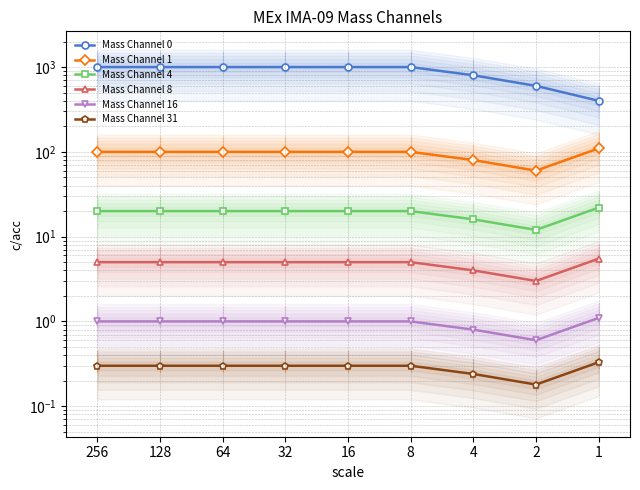

Which series has the widest spread of values?

Mass Channel 0